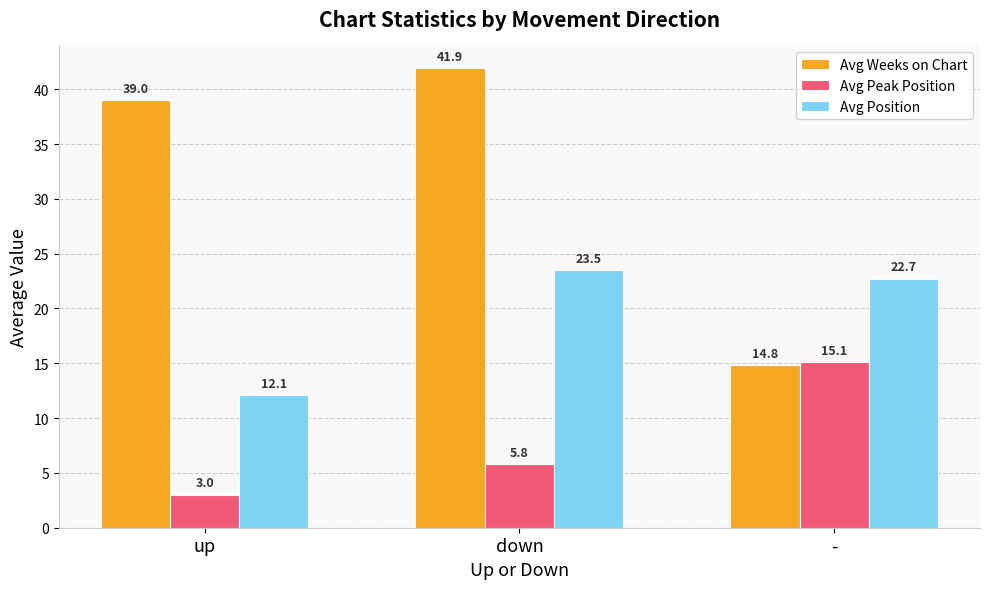

At how many categories does at least one series exceed 12?

3